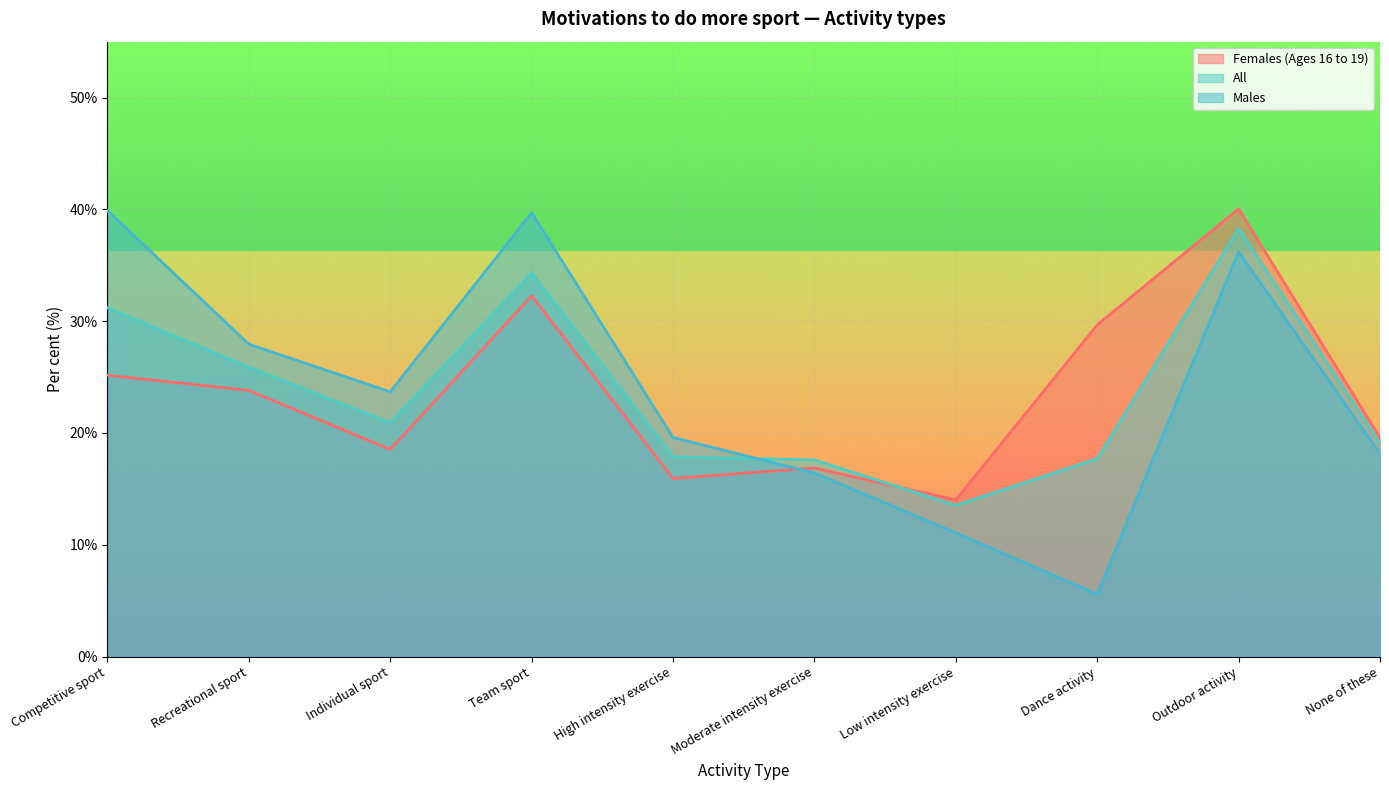

True or false: All has a value of 20.9 at Individual sport.

True